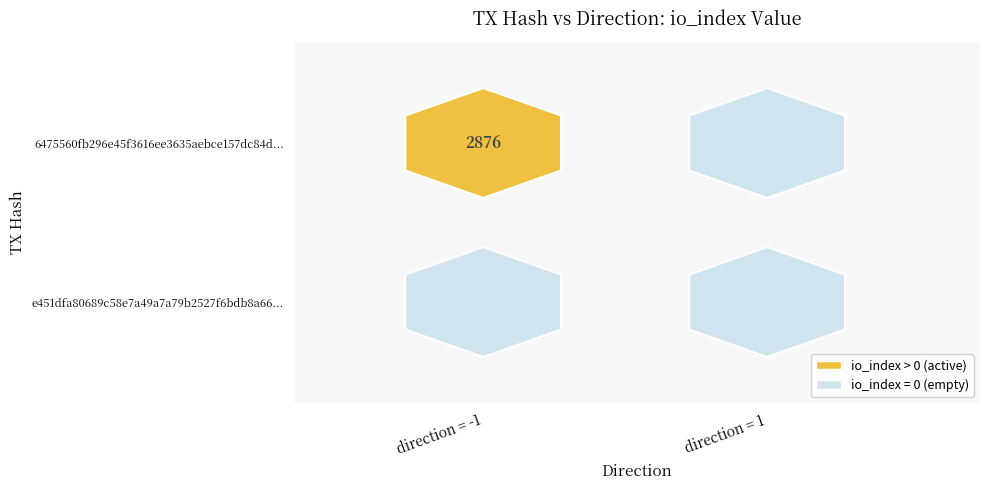

Which series has the largest range (max minus min)?

6475560fb296e45f3616ee3635aebce157dc84d